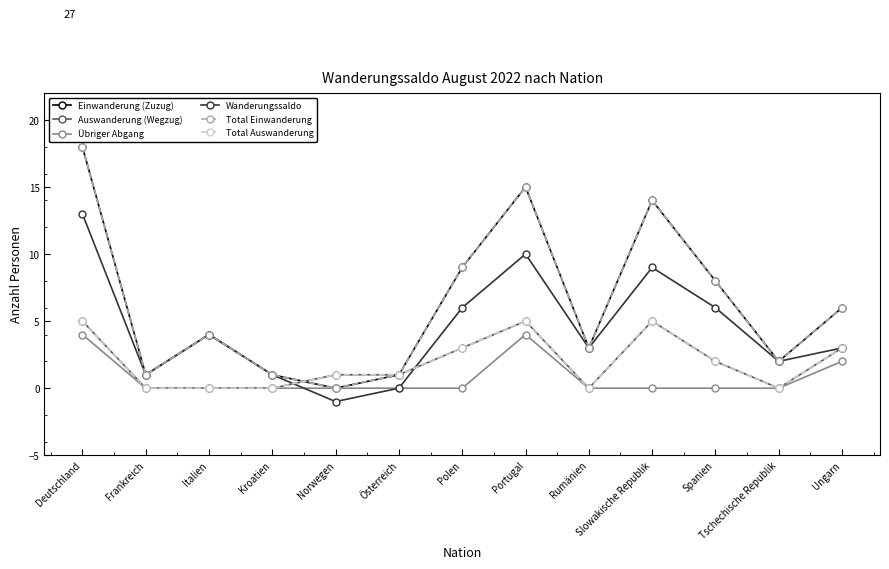

True or false: Einwanderung (Zuzug) and Wanderungssaldo cross at least once.

False